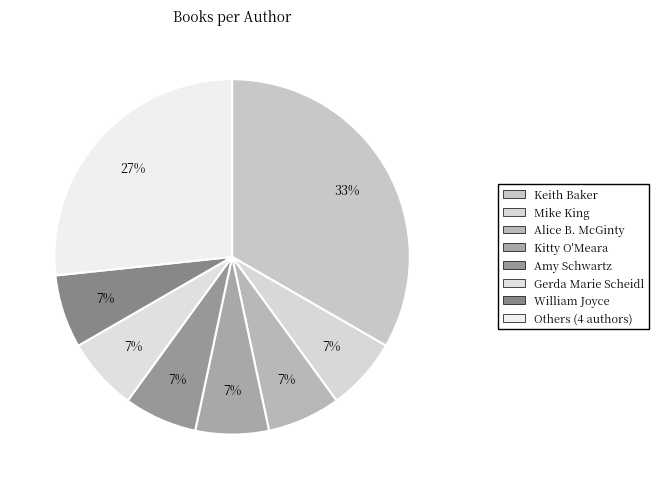

How many slices are in this pie chart?

8